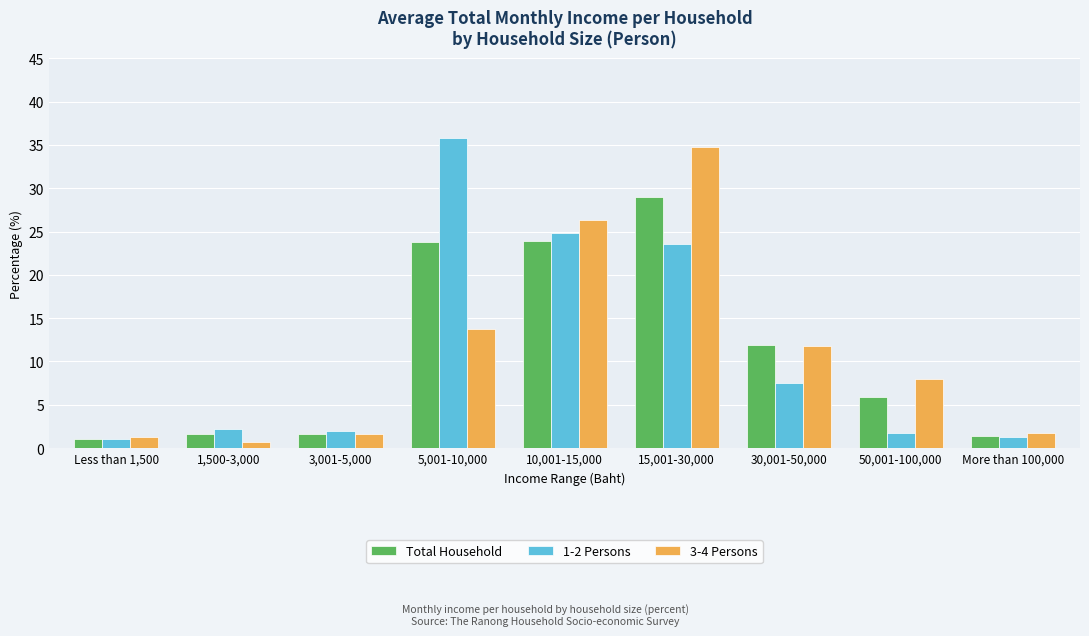

What is the sum of all 1-2 Persons values?

100.1